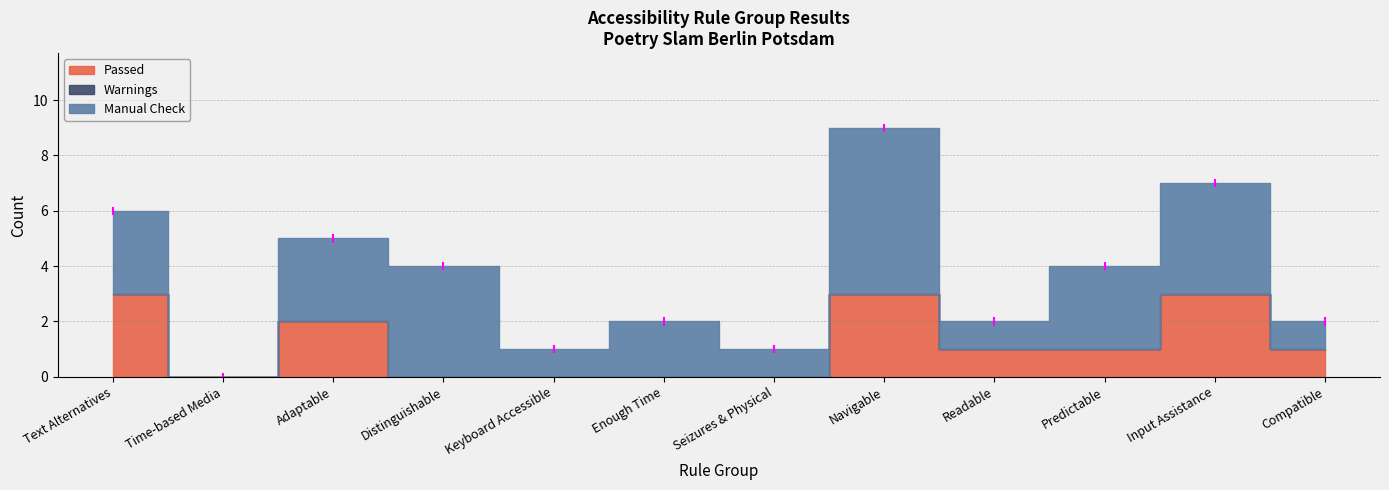

What is the total value across all series at Input Assistance?

7